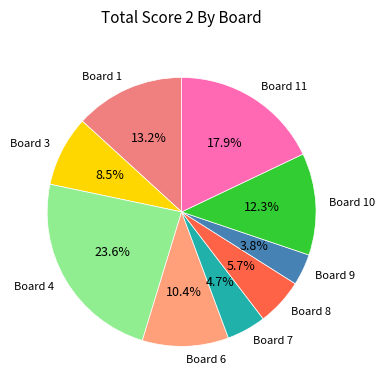

Does any single category account for the majority?

No